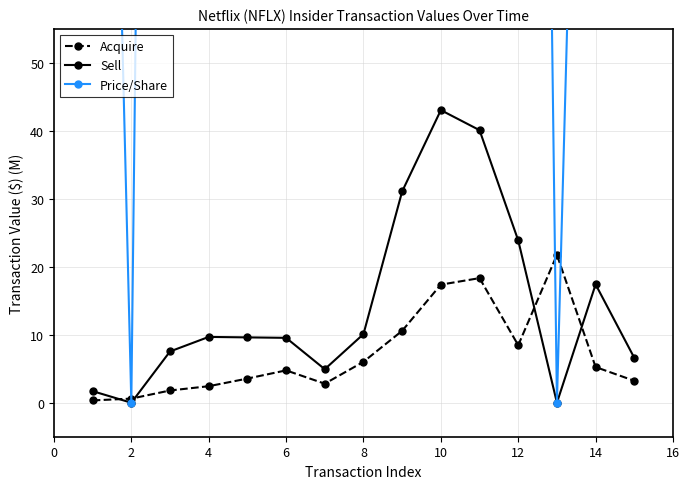

How many lines are shown in the chart?

3